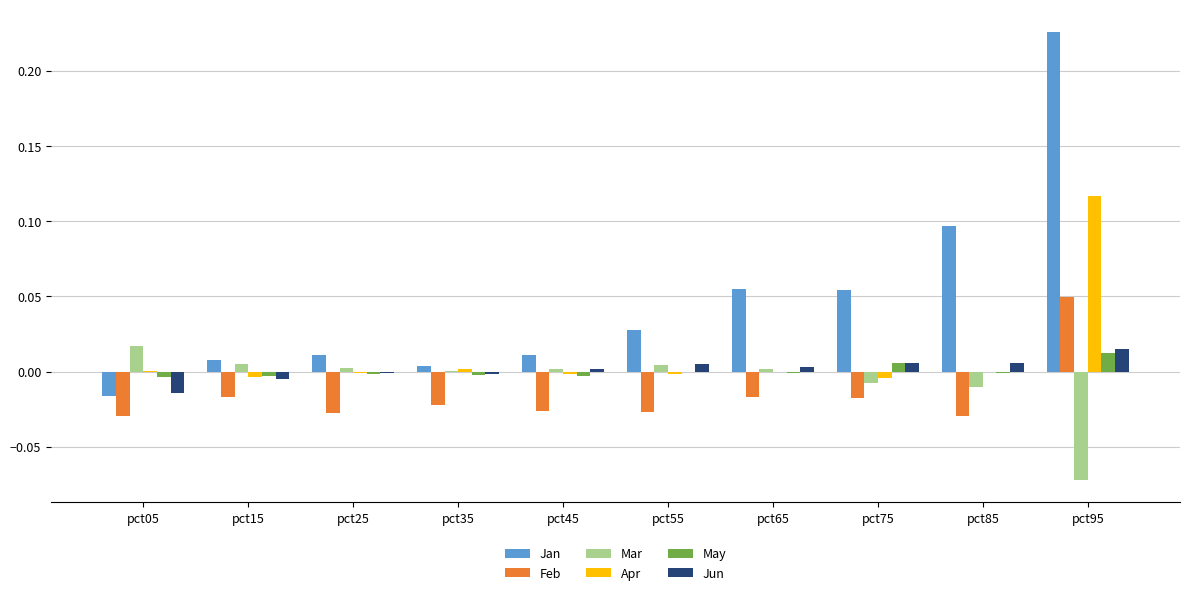

At which category is the sum across all series the highest?

pct95